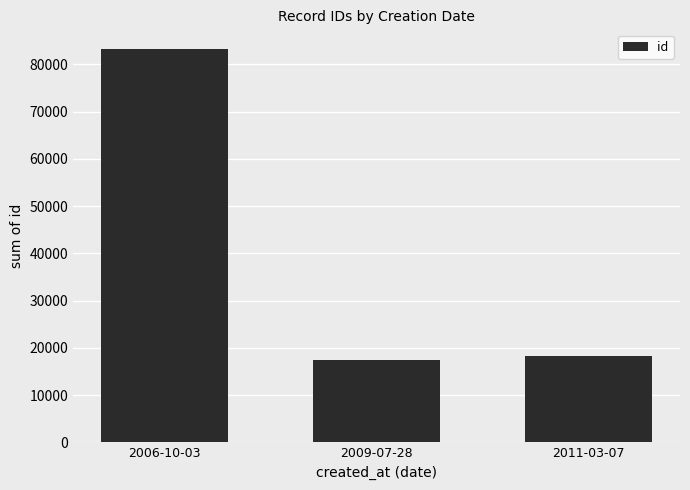

How many bars are there in total?

3